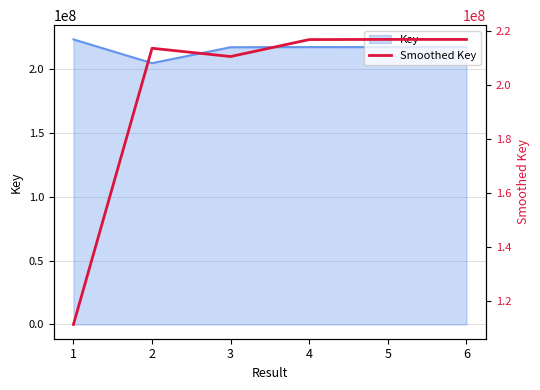

Where does the data first go above 216850044?

4